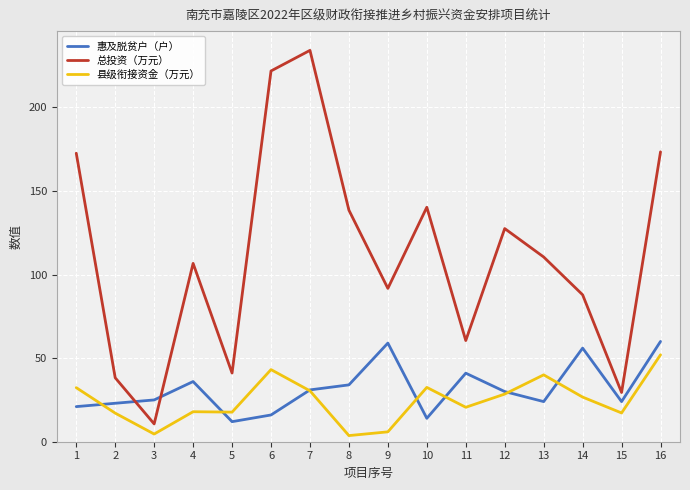

Is the value of 县级衔接资金（万元） at 3 greater than the value of 惠及脱贫户（户） at 16?

No